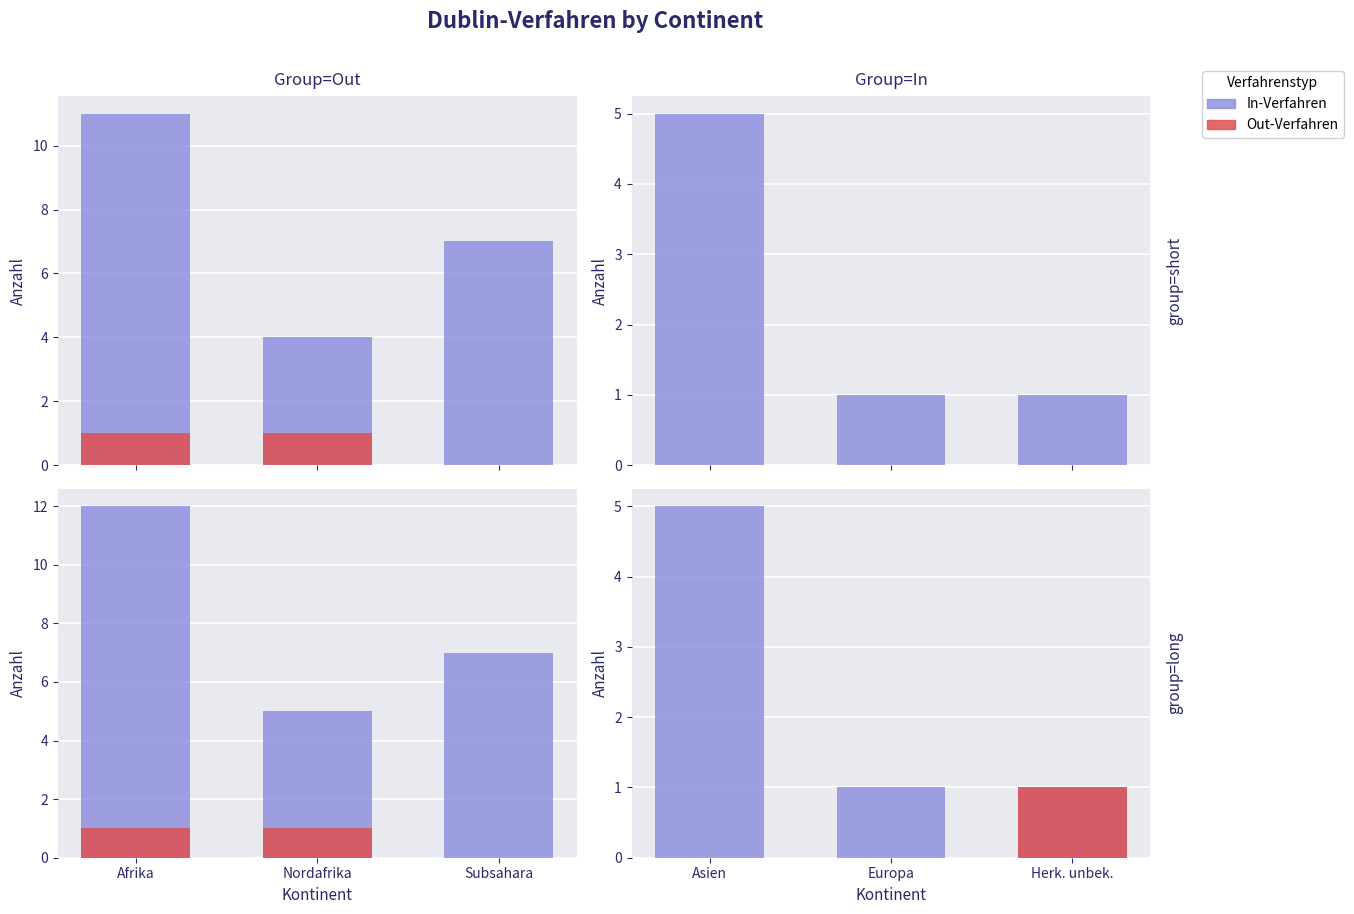

What are all the series names shown in the legend?

In-Verfahren, Out-Verfahren